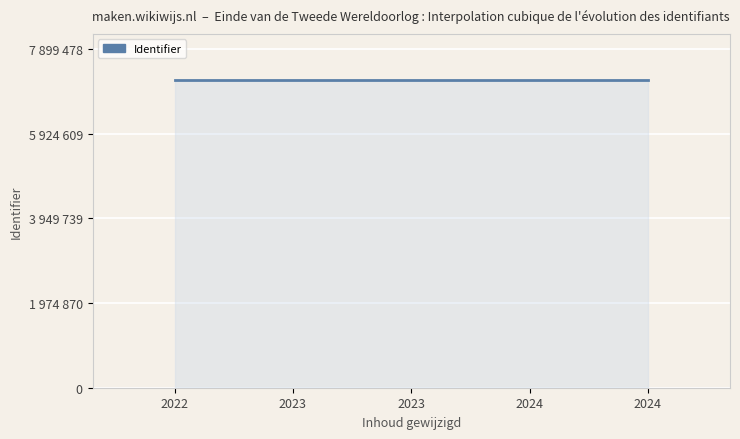

What is the value of the 3rd point from the left?

7181344